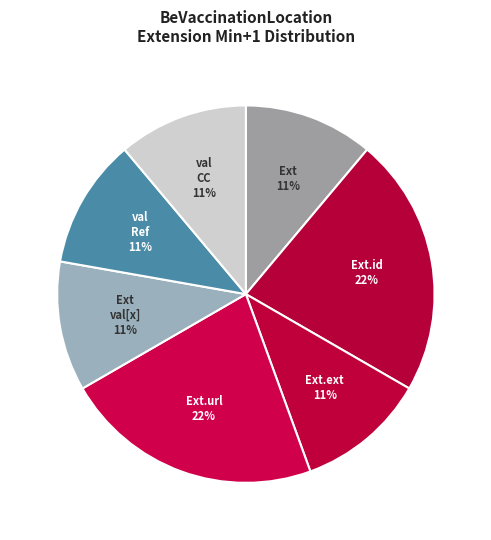

Approximately how many times larger is the value at val Ref compared to Ext val[x]?

1.0